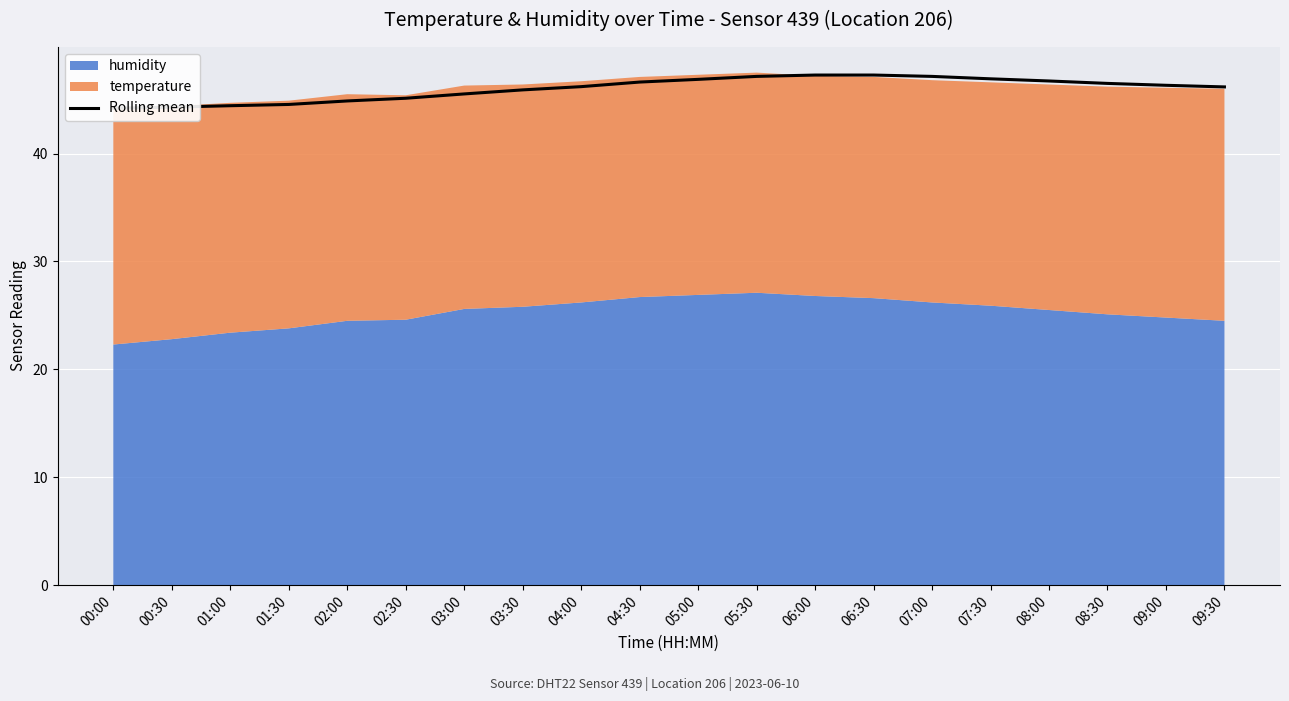

How many lines are shown in the chart?

1